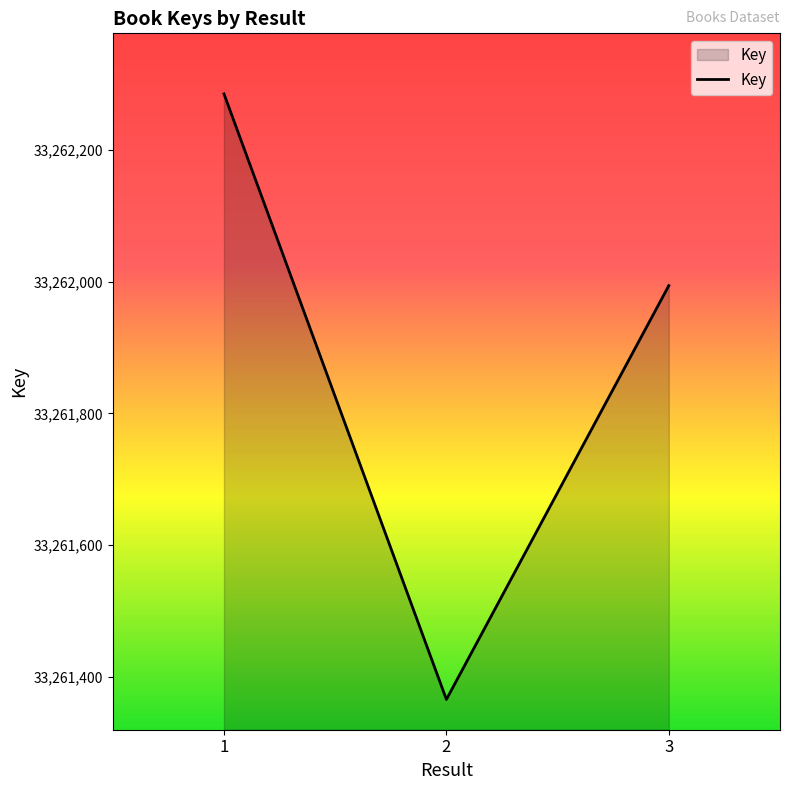

Reading left to right, extract all data points from this chart.

33262285	33261366	33261994